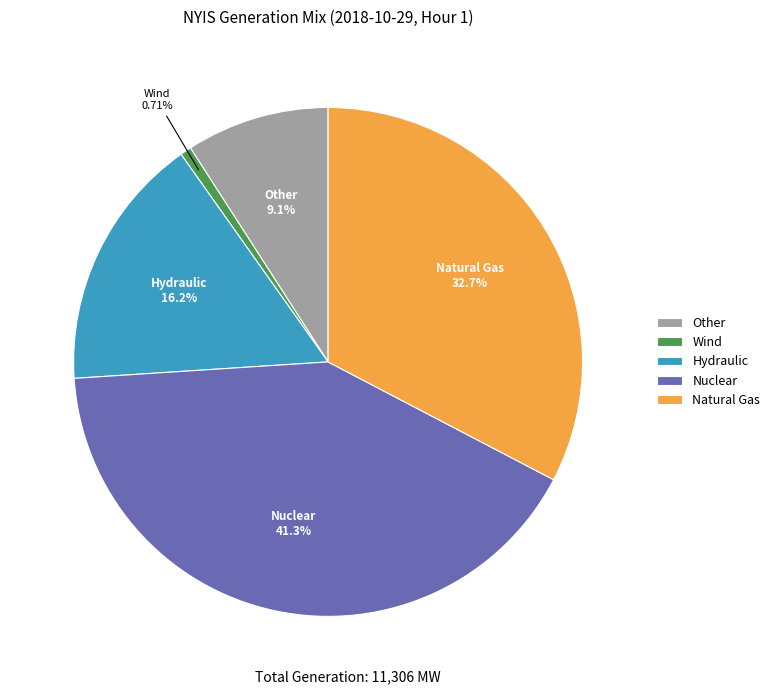

Do Other and Nuclear together represent more than half of the pie?

Yes